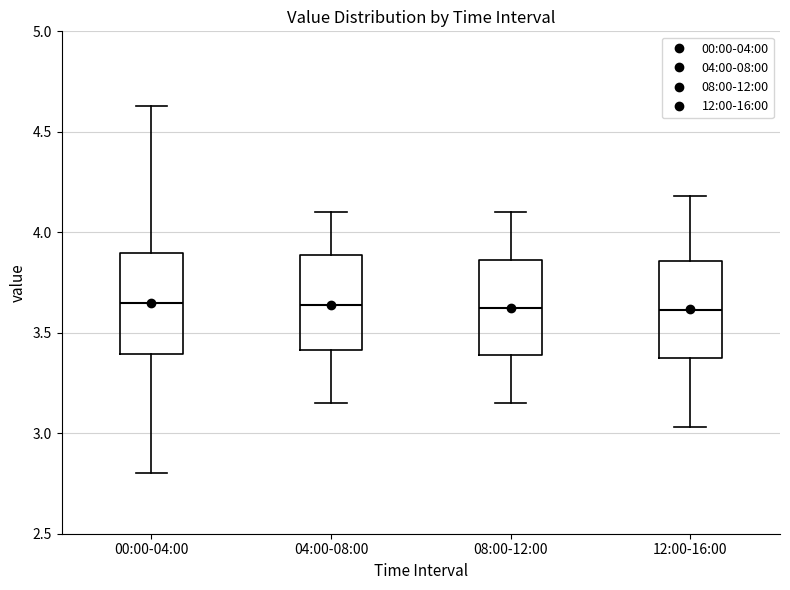

Where does the median line of the box for 00:00-04:00 sit on the y-axis? The values are not printed on the chart, so give them approximately, as read against the axis.

3.65